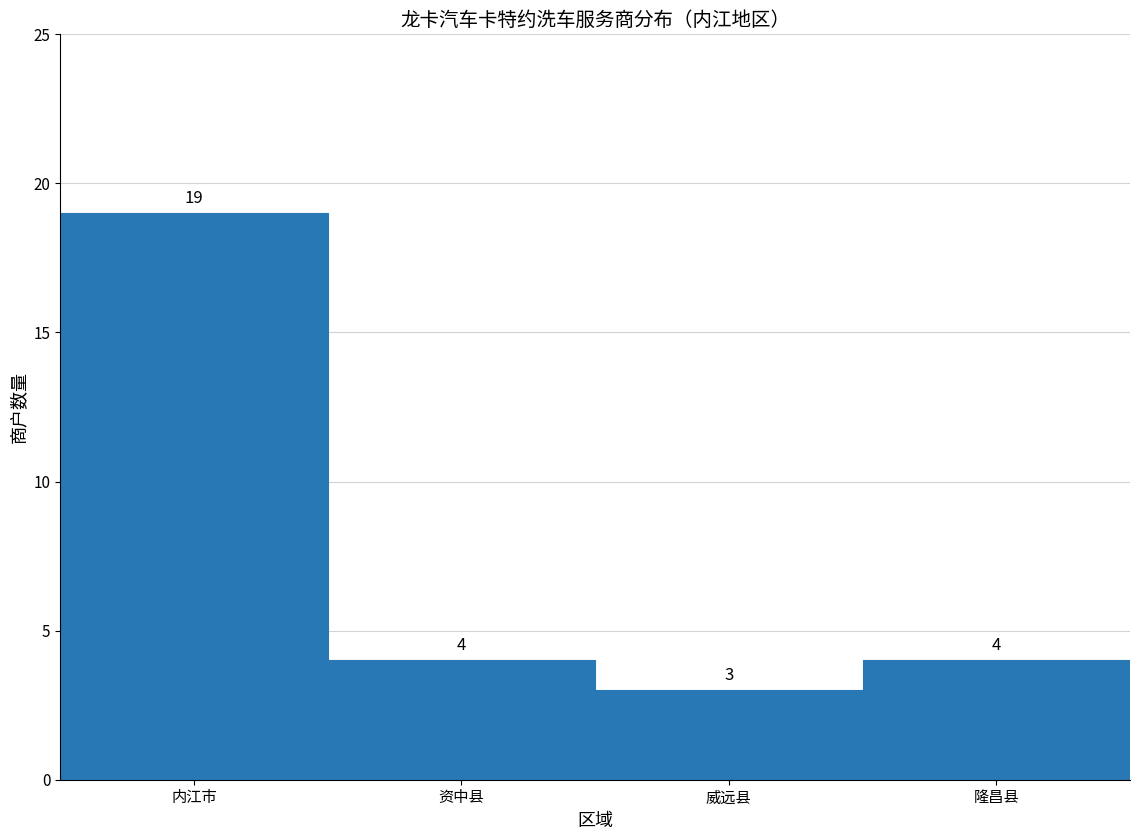

Reading left to right, list all the values displayed in this chart.

19	4	3	4